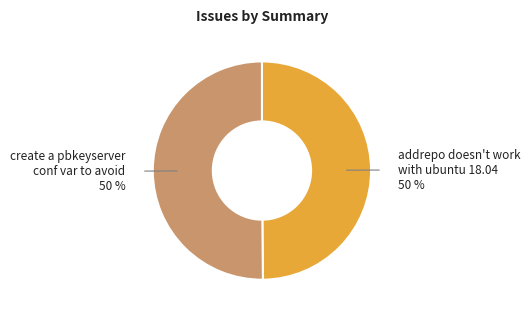

The create a pbkeyserver conf var to avoid slice represents 50% of the pie. True or false?

True